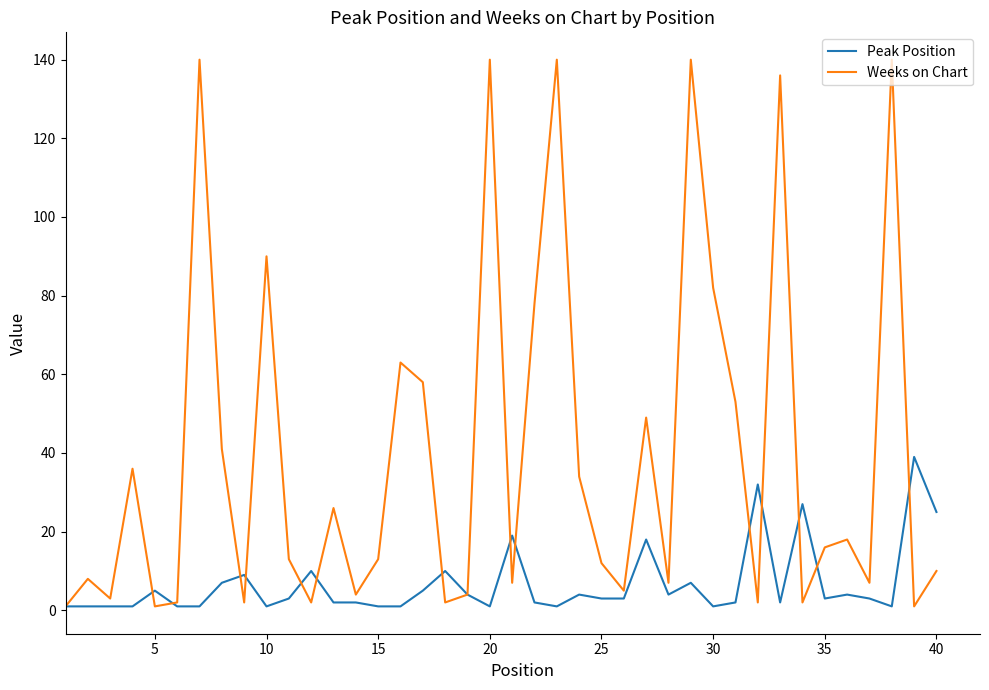

What are all the series names shown in the legend?

Peak Position, Weeks on Chart